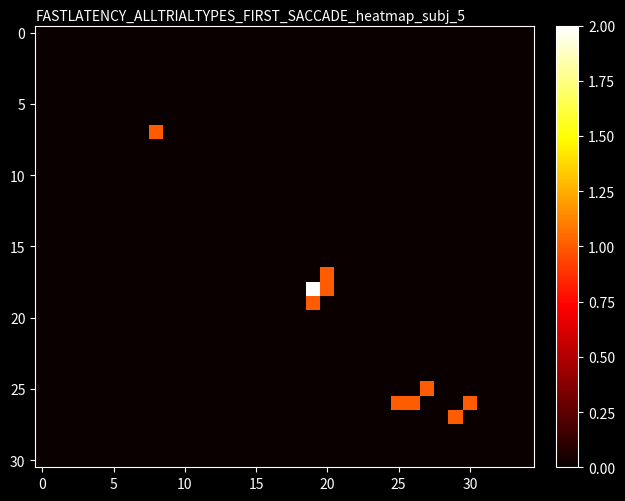

At which category is the sum across all series the highest?

19